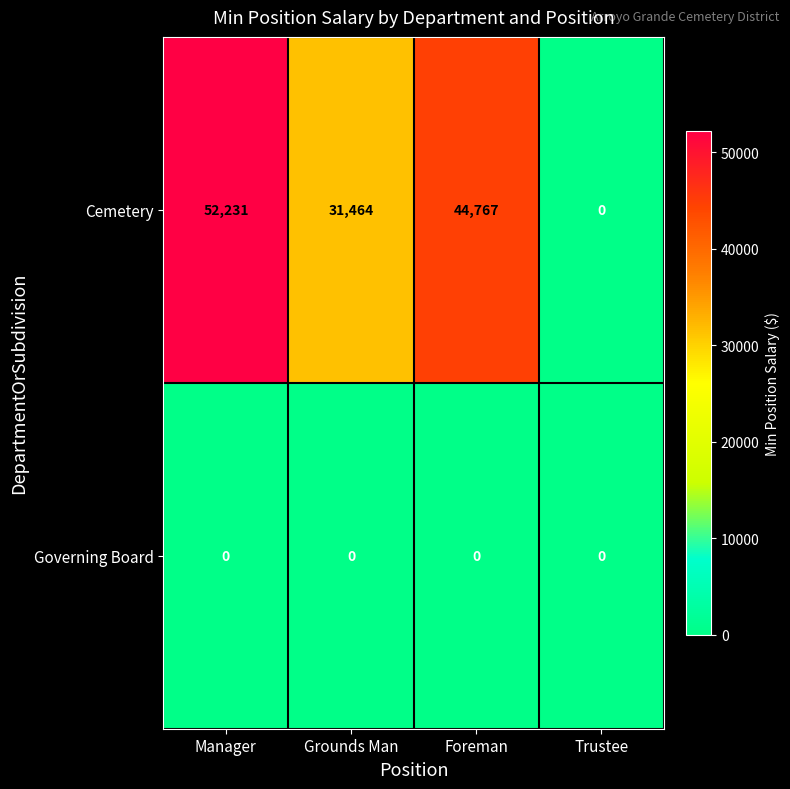

List the series in order of their peak value, highest first.

Cemetery, Governing Board